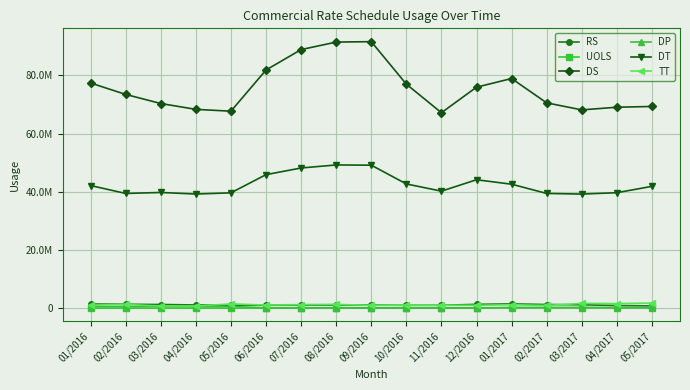

What is the average value of the DS series?

75710398